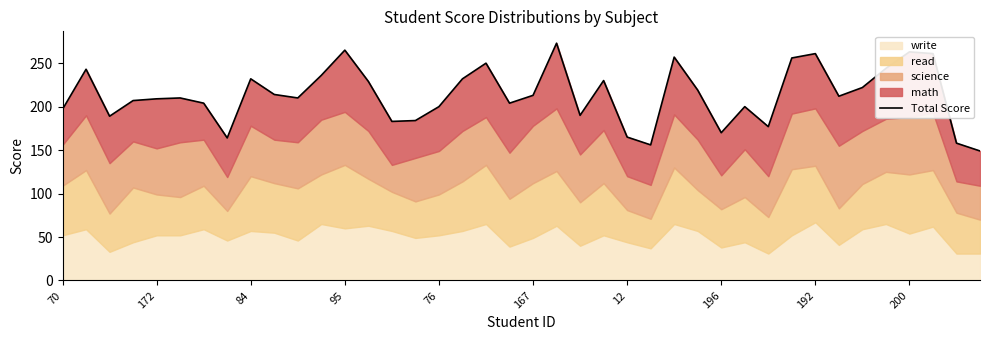

What is the smallest value displayed?

149